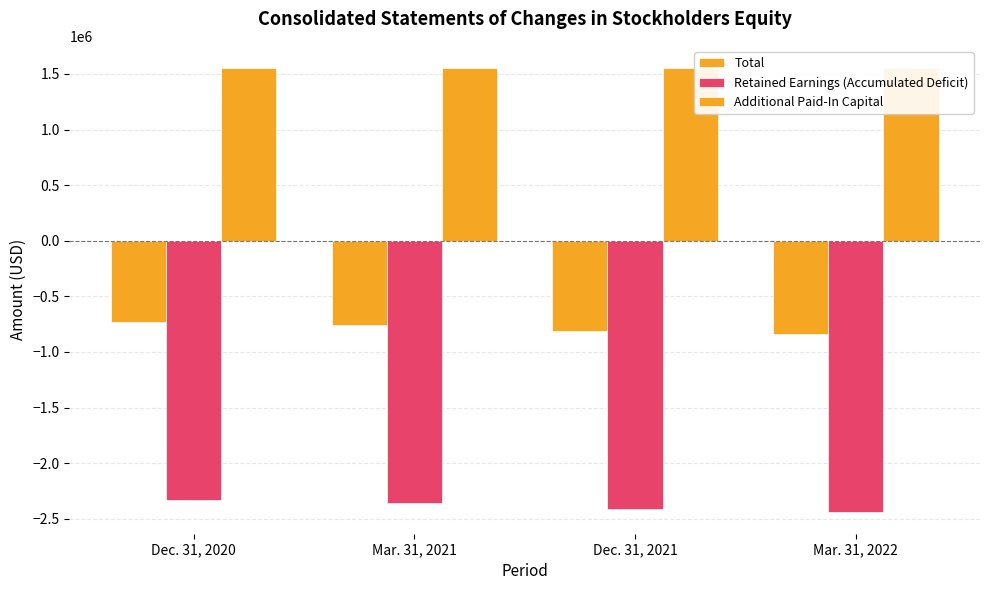

At which label is Retained Earnings (Accumulated Deficit) closest to -2381339?

Dec. 31, 2021